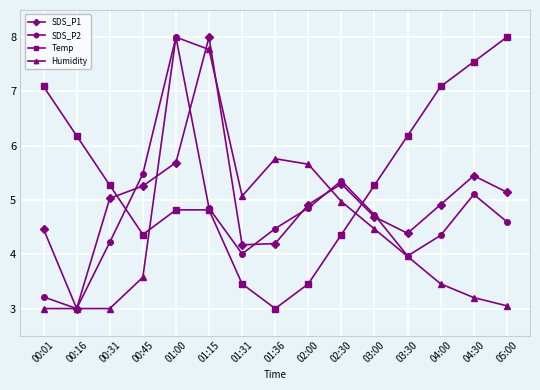

What is the greatest value displayed?

8.0